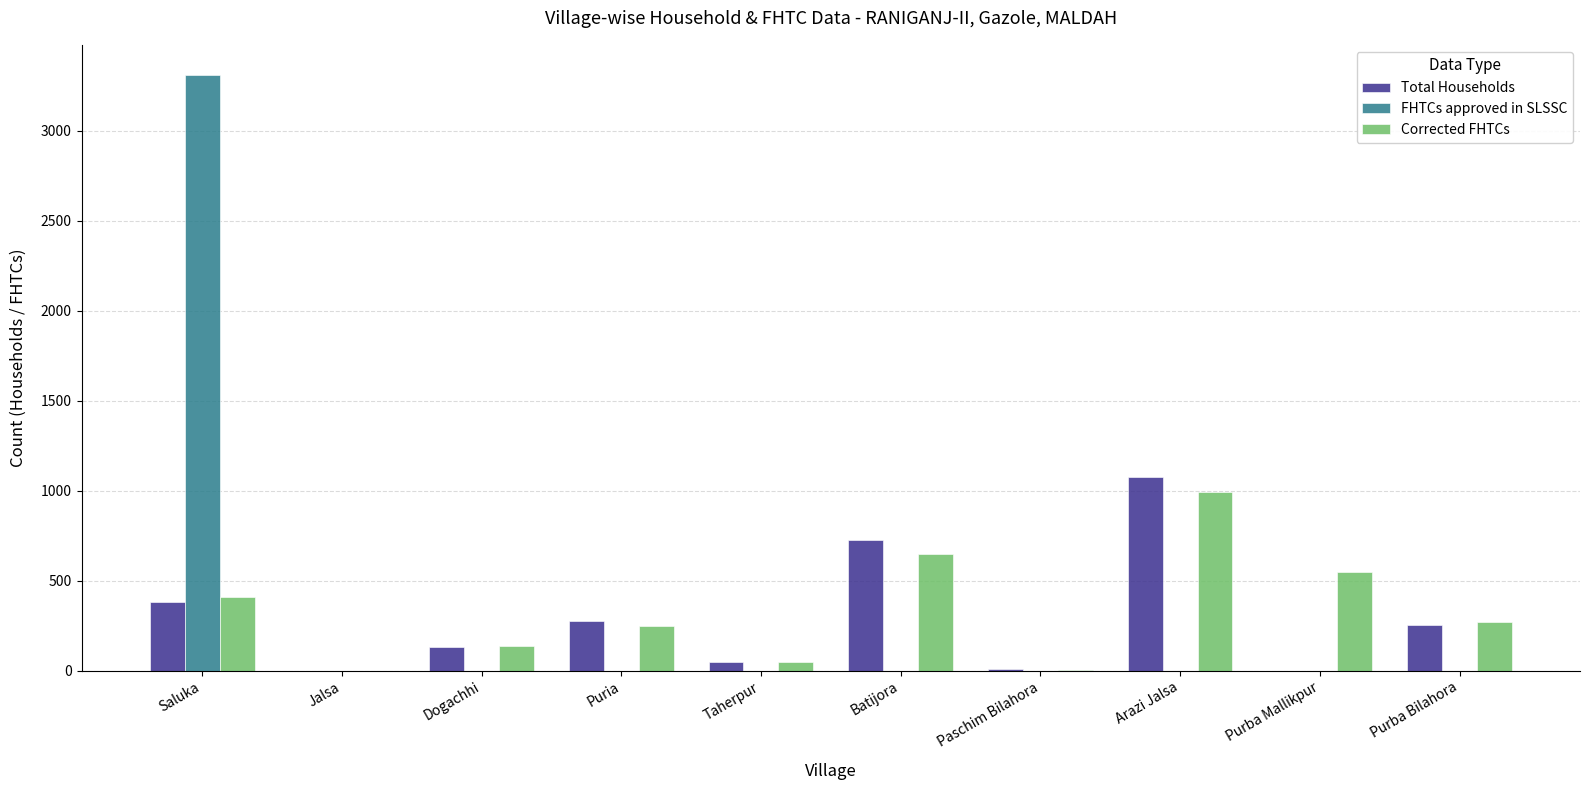

Count the number of categories in the chart.

10